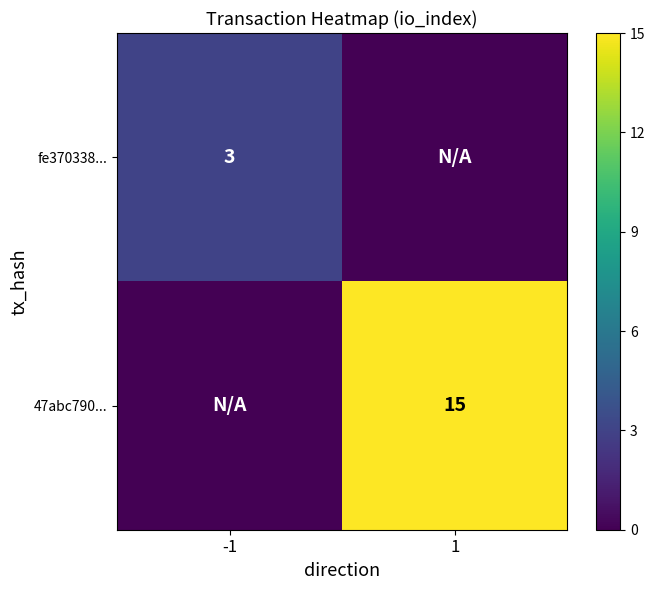

What is the greatest value displayed?

15